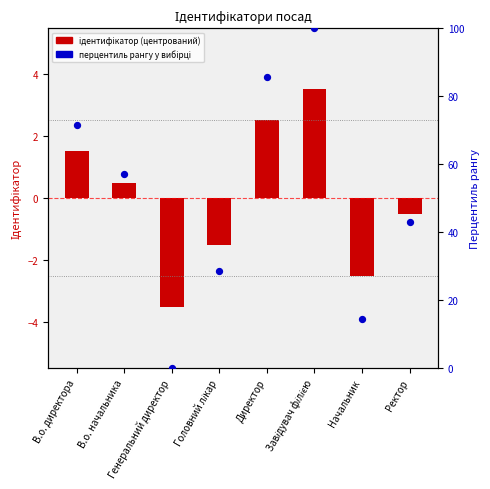

Which series has the largest Y range (max minus min)?

Перцентиль